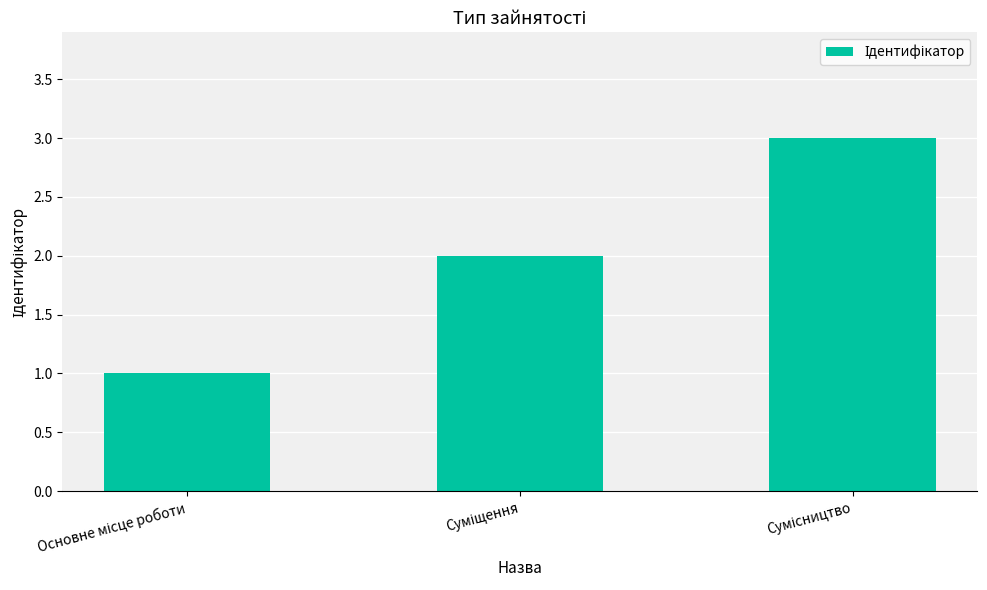

What is the maximum value shown in the chart?

3